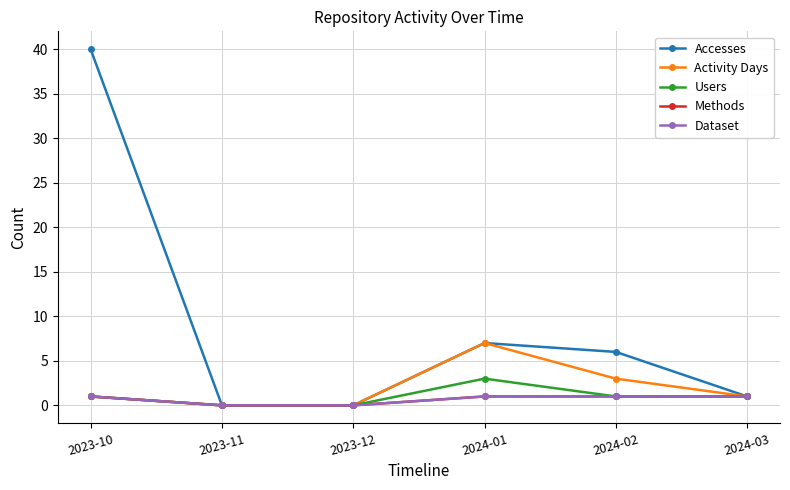

What is the sum of all Dataset values?

4